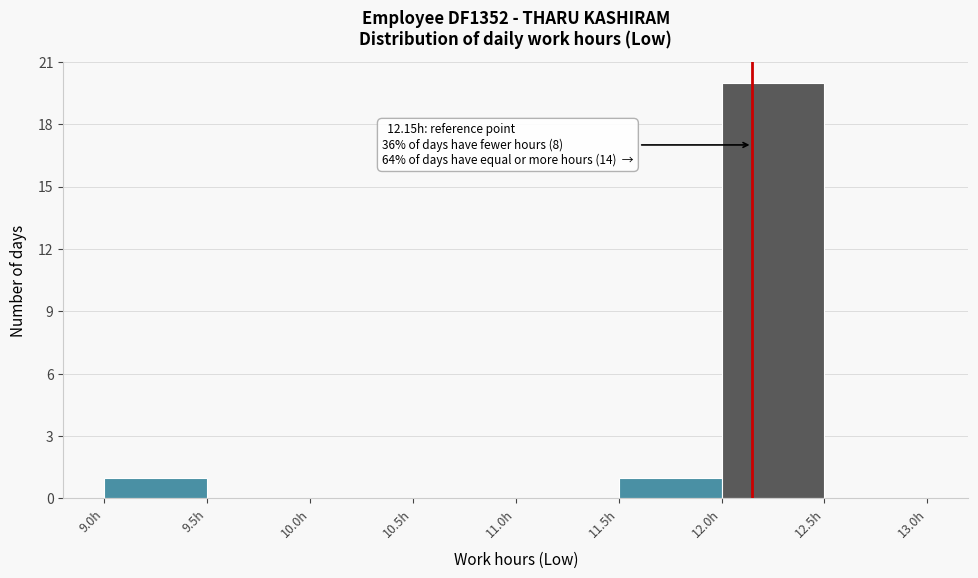

Over which range of the x-axis is the bar tallest?

12.0 to 12.5